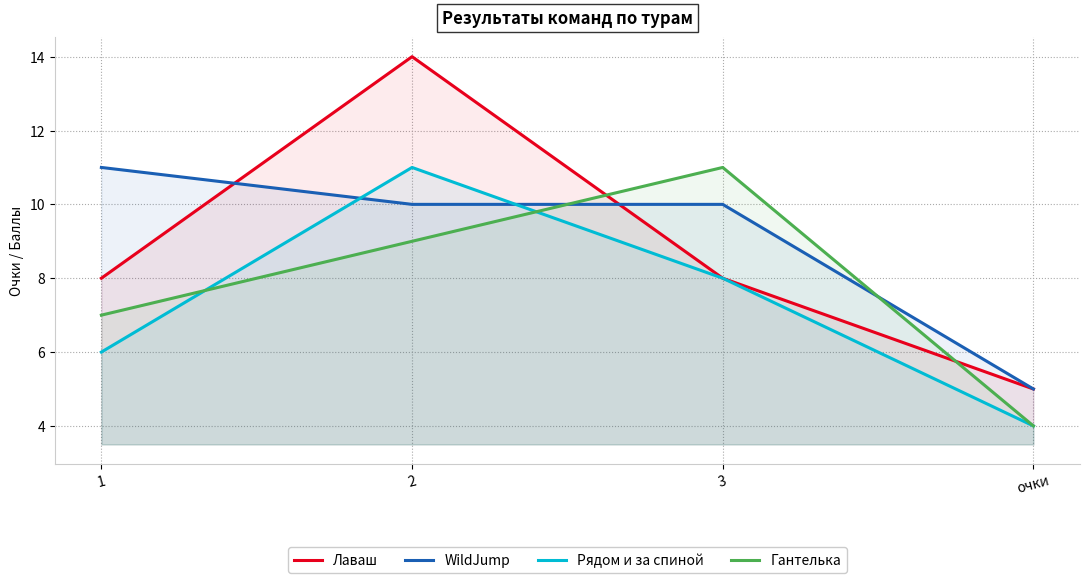

Reading left to right, what are all the values shown in this chart?

Лаваш: 8	14	8	5
WildJump: 11	10	10	5
Рядом и за спиной: 6	11	8	4
Гантелька: 7	9	11	4